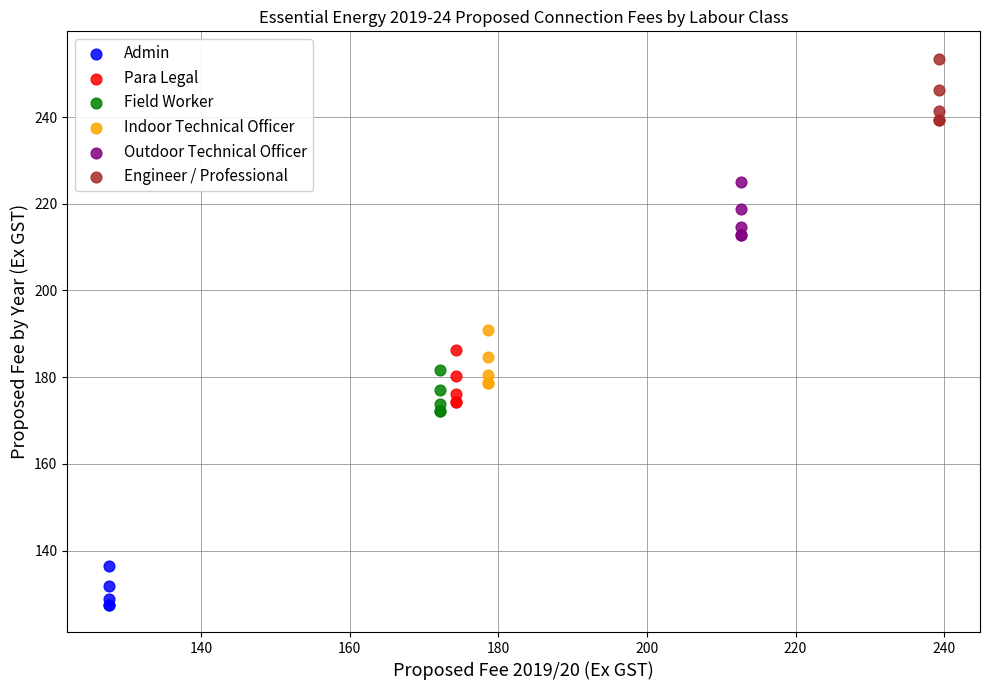

Which series reaches the maximum Y coordinate?

Engineer / Professional